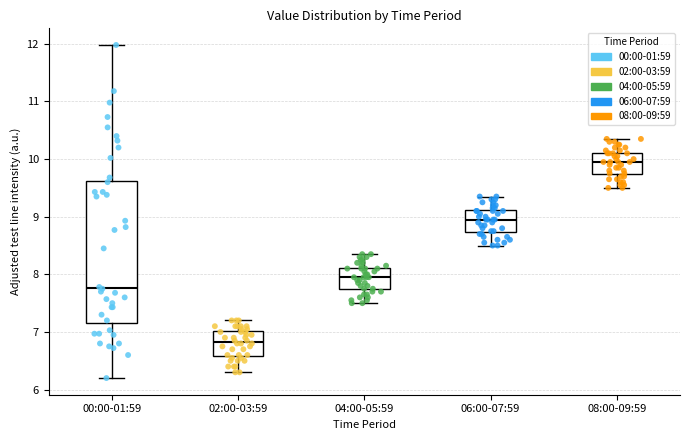

Comparing the boxes themselves (not the whiskers), which one is the tallest?

00:00-01:59